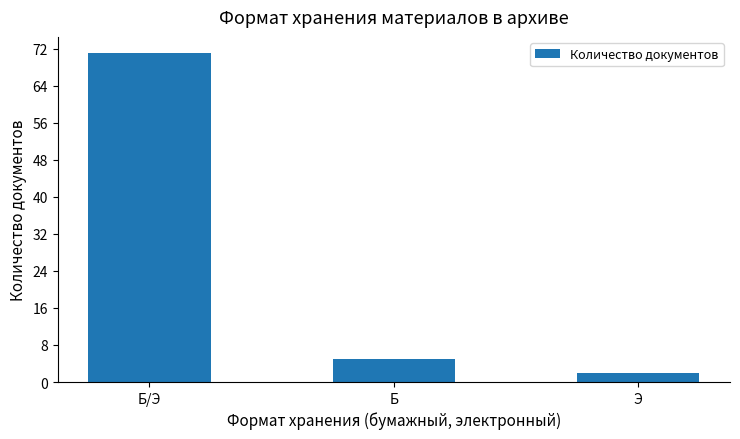

The chart shows a value of 44 at Б/Э. True or false?

False